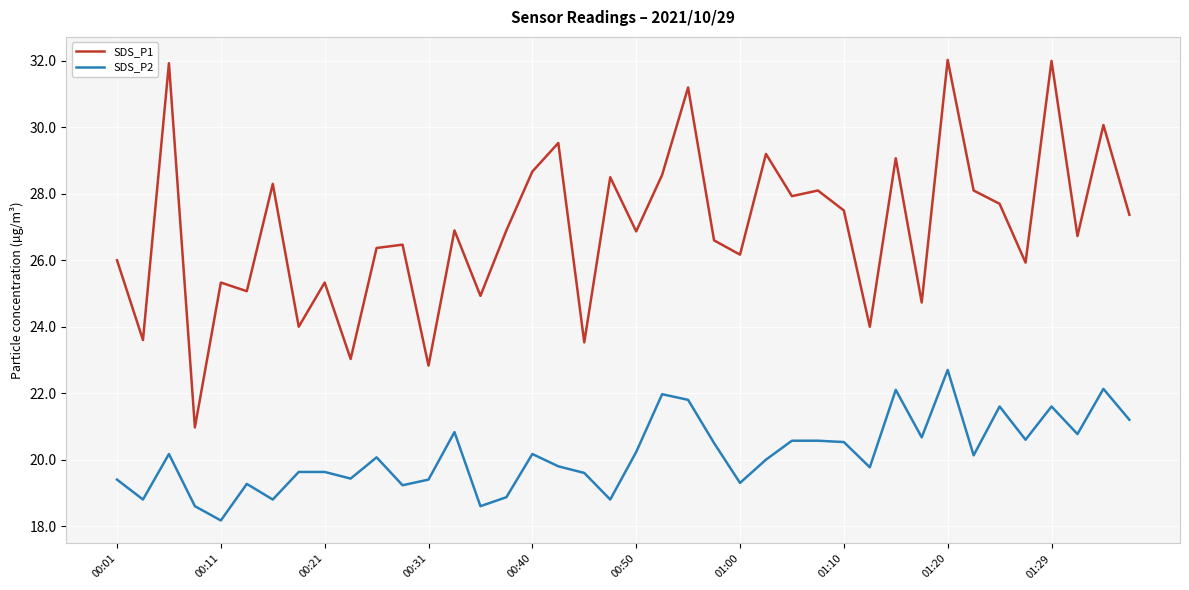

List the series in order of their overall mean, lowest first.

SDS_P2, SDS_P1